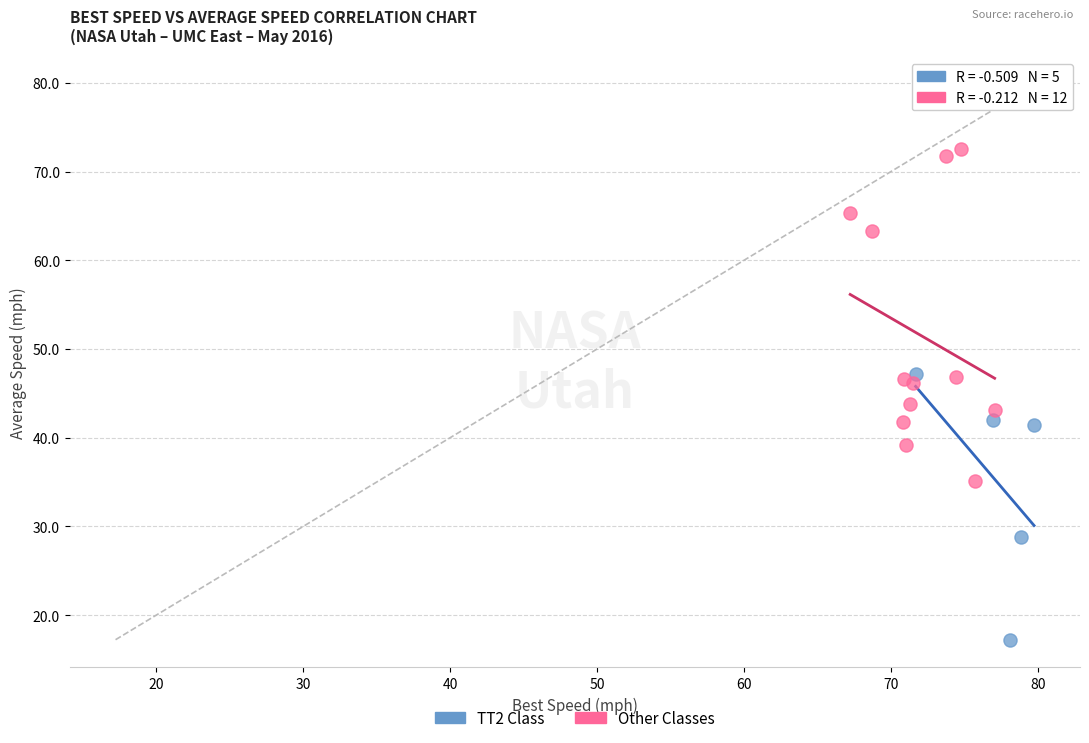

Which series reaches the minimum Y coordinate?

TT2 Class